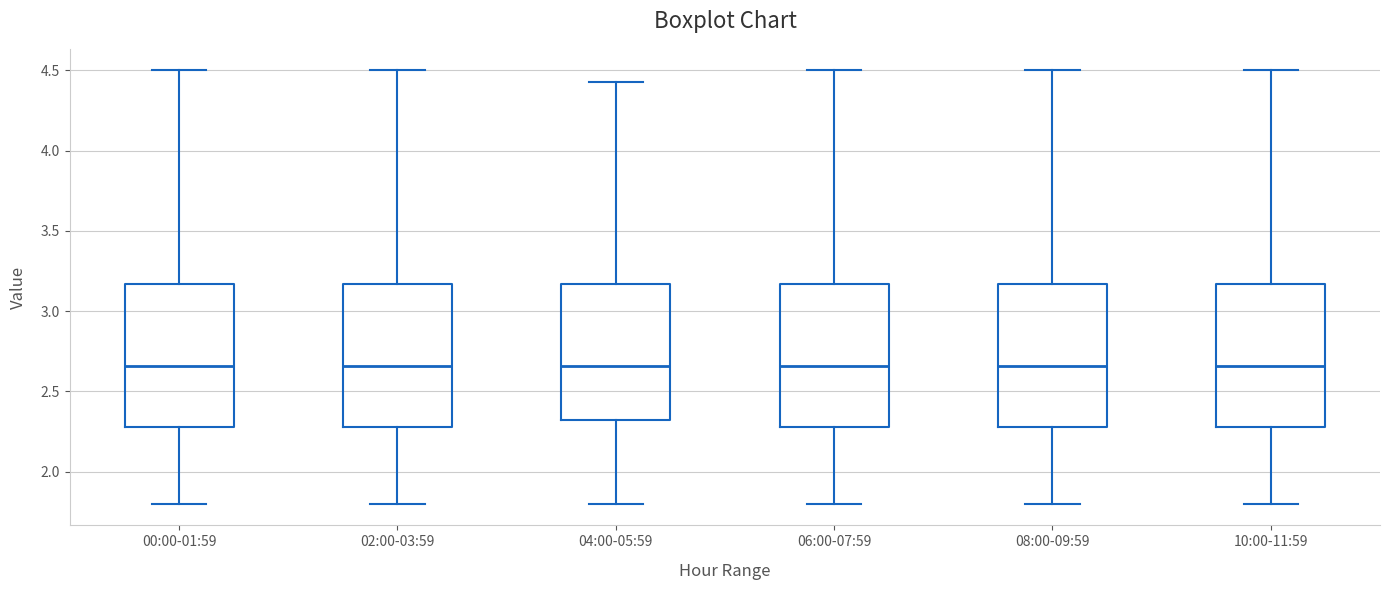

Reading left to right, transcribe this box plot: for each box, give where its median line is, the range the box spans, and where its two whiskers end, as read against the y-axis. The values are not printed on the chart, so give them approximately, as read against the axis.

00:00-01:59: median 2.65, box 2.30 to 3.15, whiskers 1.80 to 4.50
02:00-03:59: median 2.65, box 2.30 to 3.15, whiskers 1.80 to 4.50
04:00-05:59: median 2.65, box 2.30 to 3.15, whiskers 1.80 to 4.45
06:00-07:59: median 2.65, box 2.30 to 3.15, whiskers 1.80 to 4.50
08:00-09:59: median 2.65, box 2.30 to 3.15, whiskers 1.80 to 4.50
10:00-11:59: median 2.65, box 2.30 to 3.15, whiskers 1.80 to 4.50